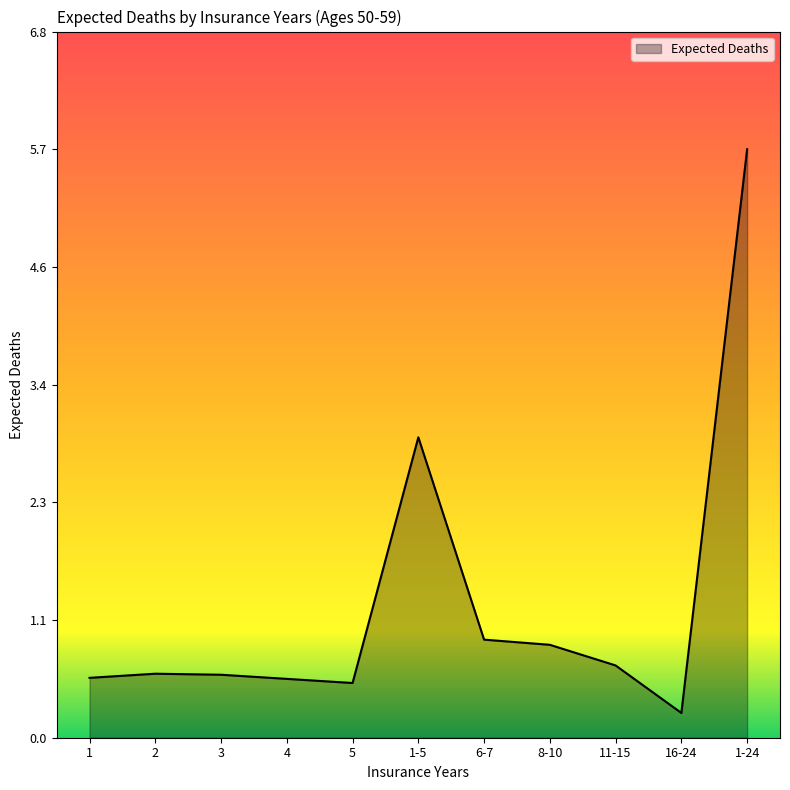

Is it true that the value at 6-7 is 1.5?

False